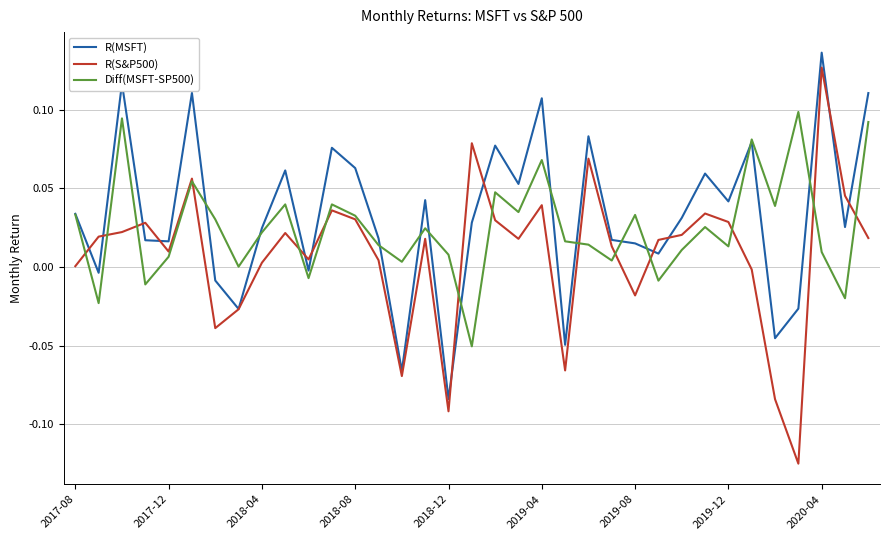

What are all the series names shown in the legend?

R(MSFT), R(S&P500), Diff(MSFT-SP500)